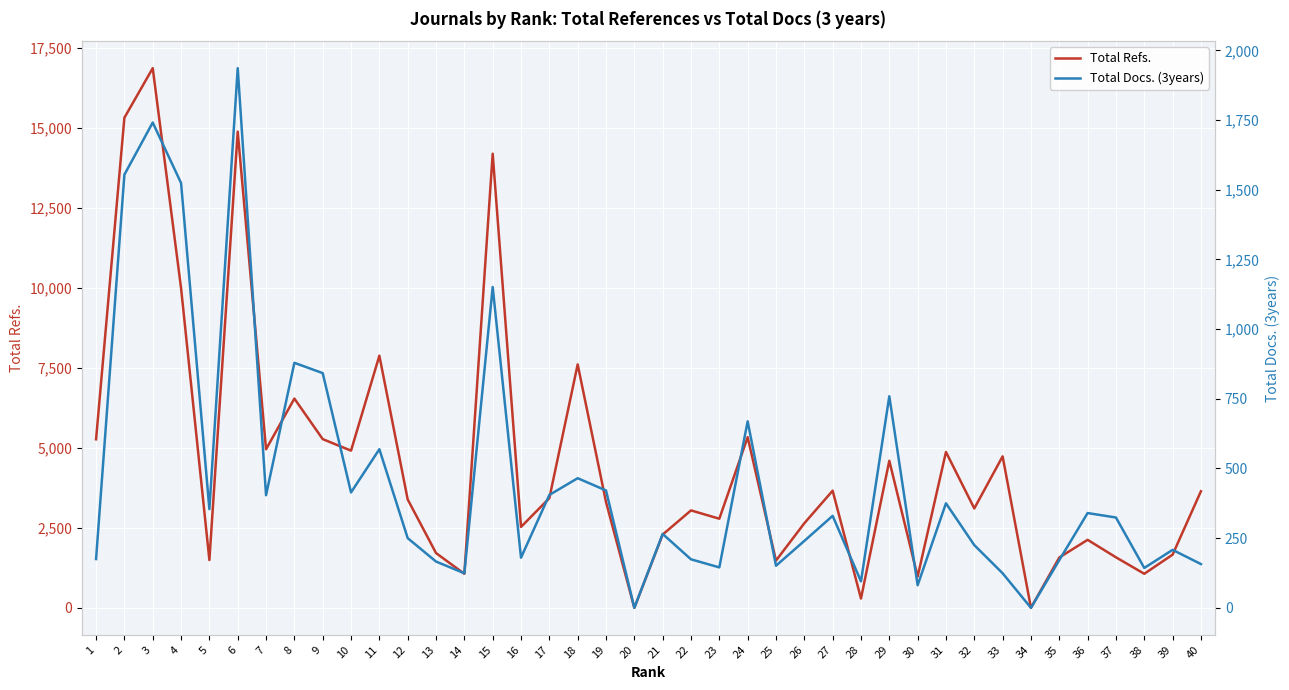

True or false: Total Refs. has a value of 3107 at 32.

True